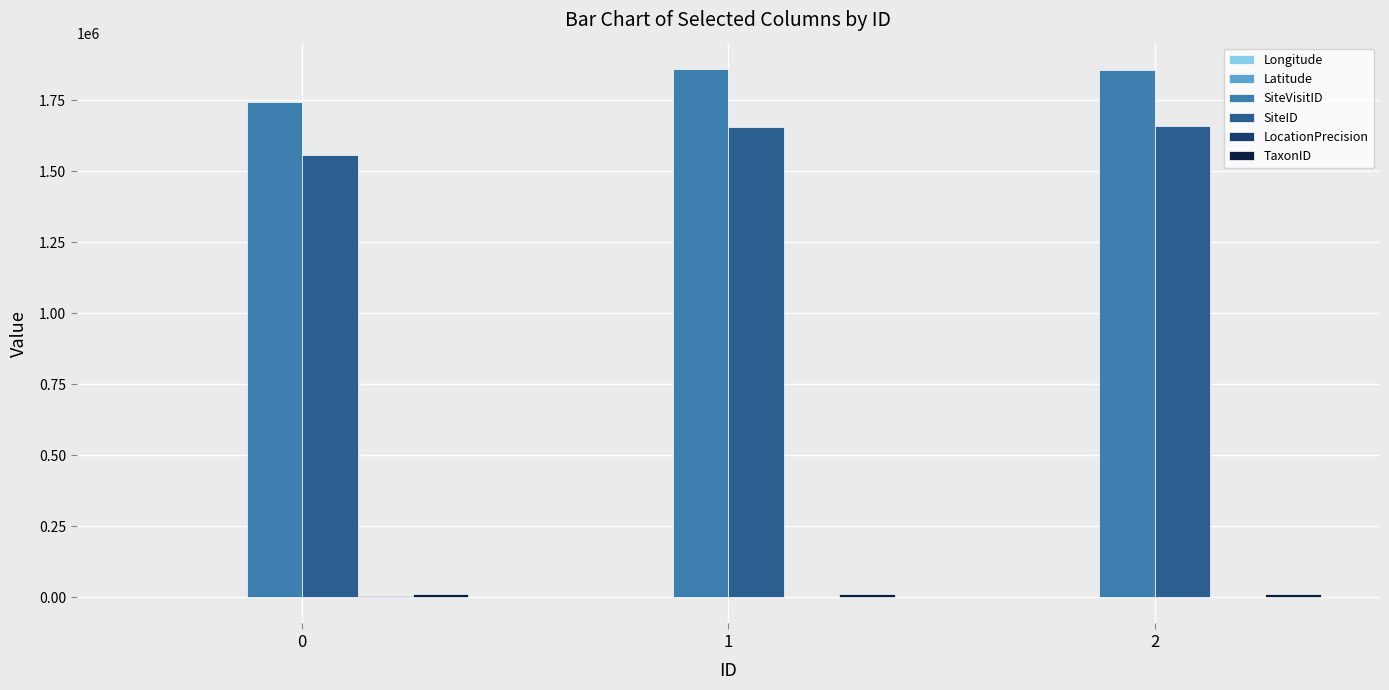

Which category has the lowest value across all series?

1